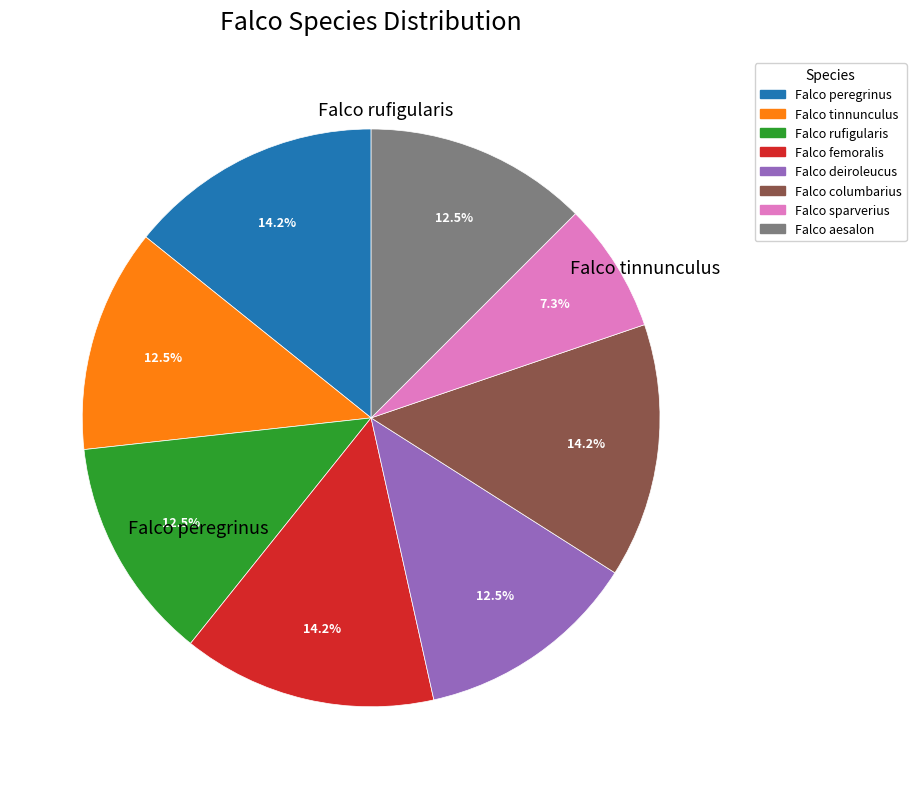

To the nearest percent, what portion does Falco sparverius represent?

7%